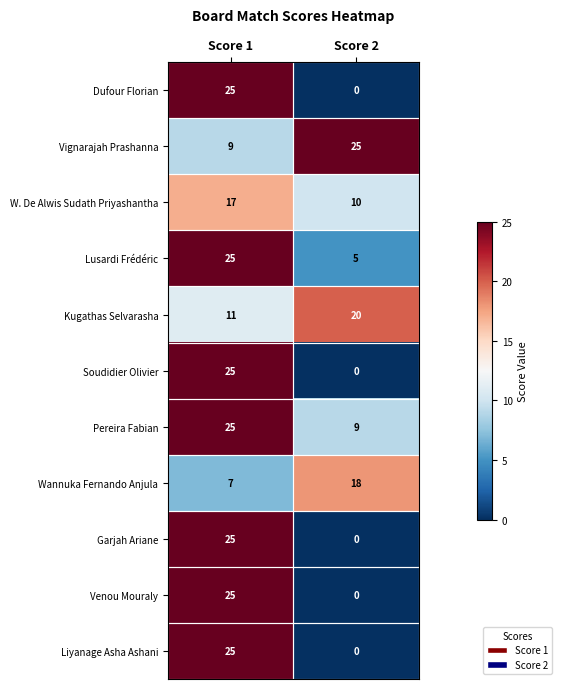

List the labels in order of Wannuka Fernando Anjula value, smallest first.

Score 1, Score 2